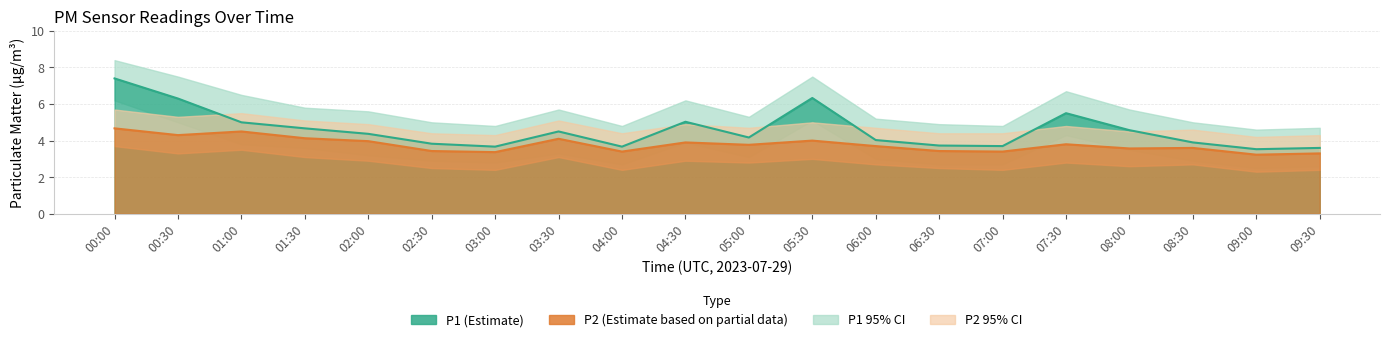

What is the sum of all P1_upper values?

114.7